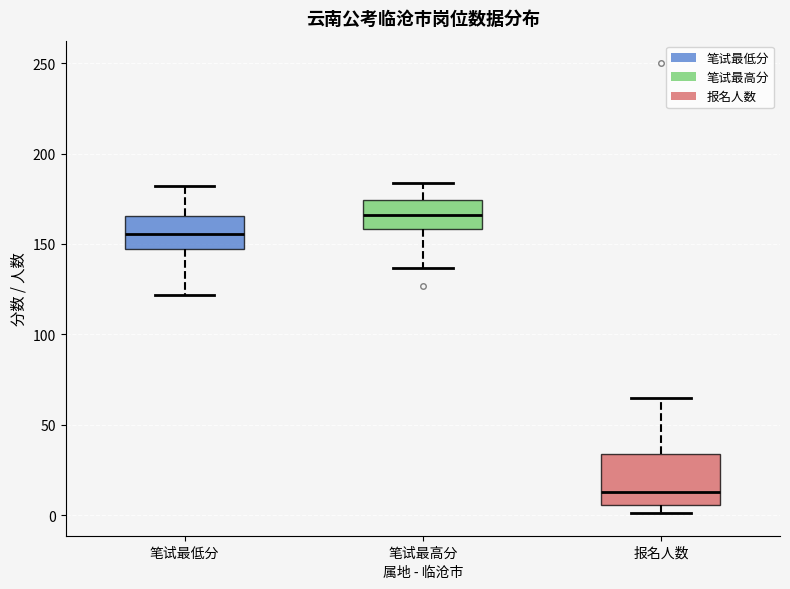

Where does the upper whisker of the box for 笔试最低分 end on the y-axis? The values are not printed on the chart, so give them approximately, as read against the axis.

180